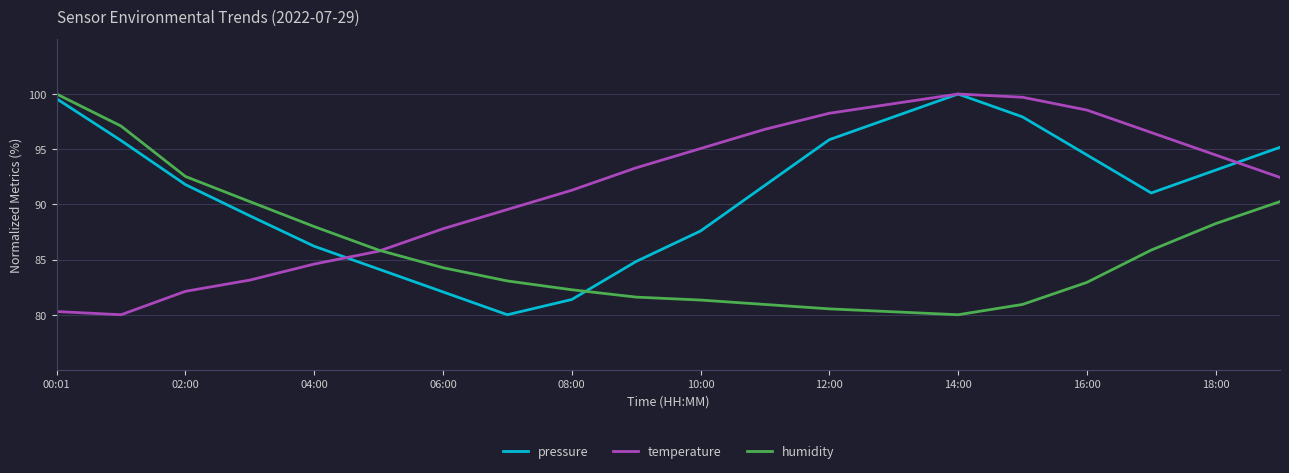

True or false: humidity and pressure cross at least once.

True